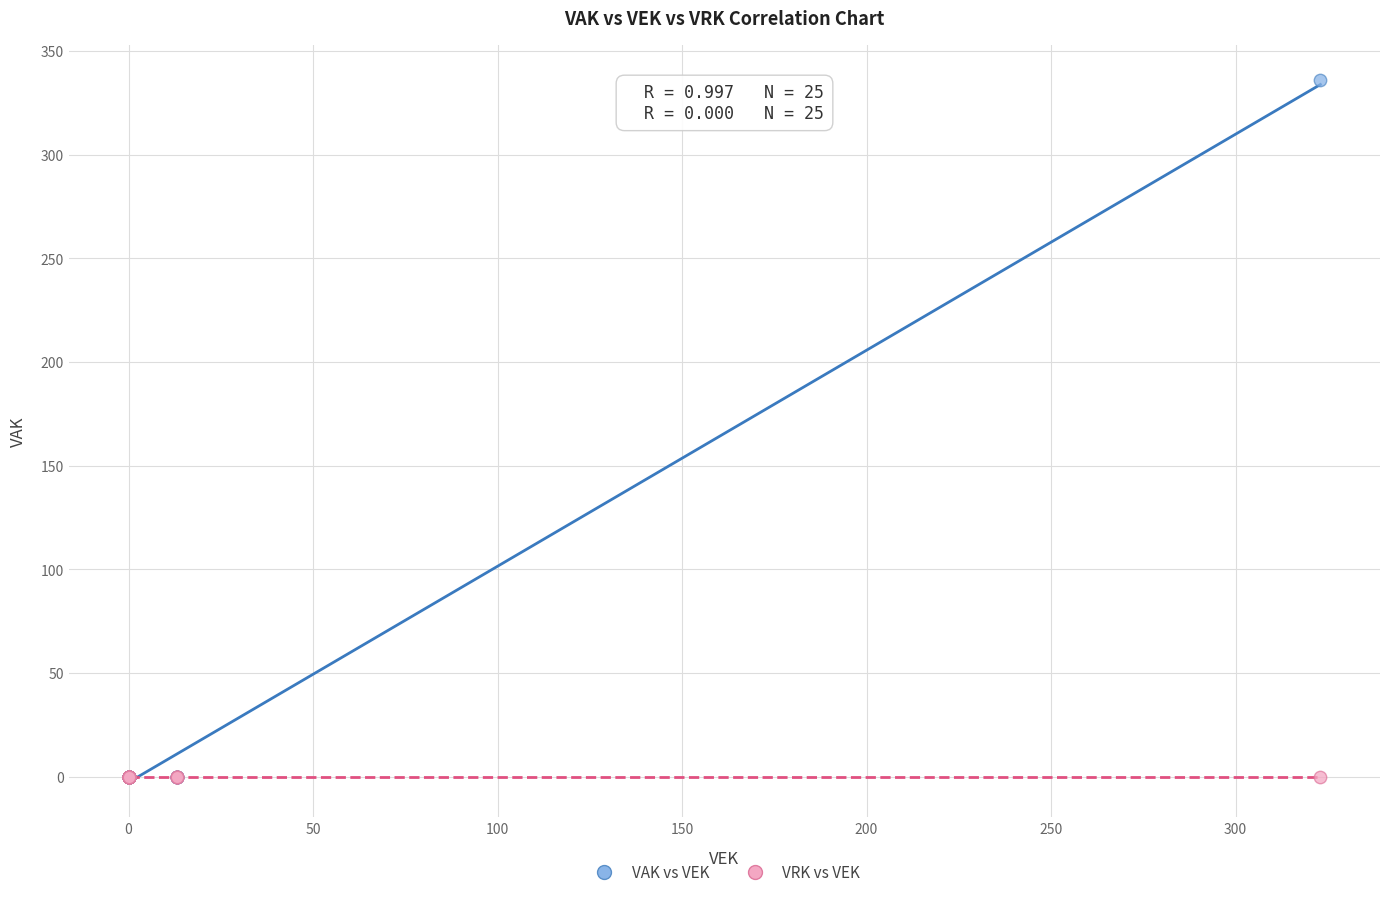

What are all the series names shown in the legend?

VAK vs VEK, VRK vs VEK